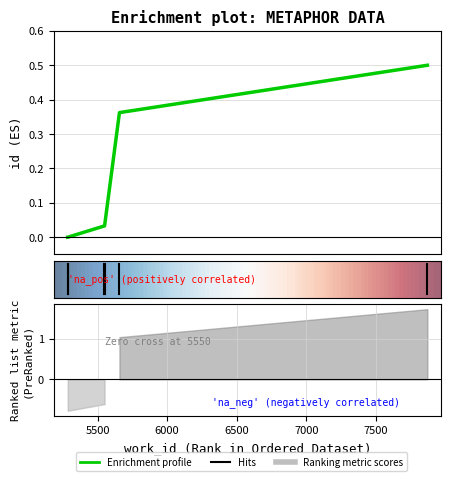

What is the average value?

0.2